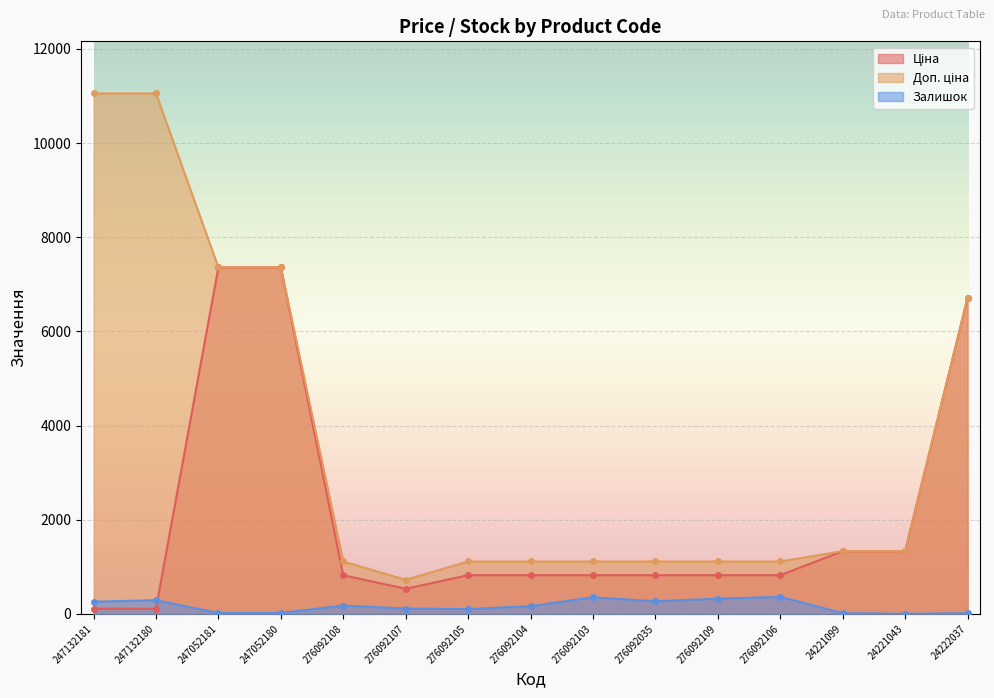

Is the value of Ціна at 276092104 greater than the value of Доп. ціна at 24221099?

No